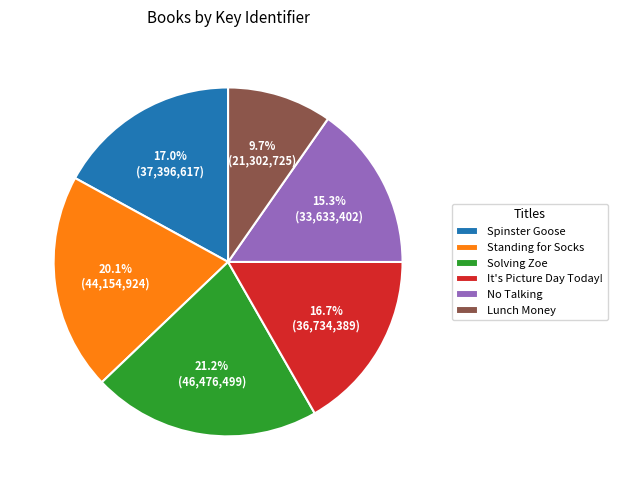

To the nearest percent, what portion does Solving Zoe represent?

21%